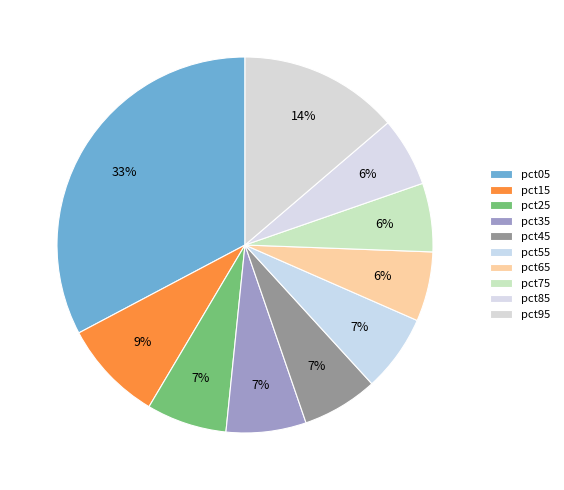

How many slices are in this pie chart?

10